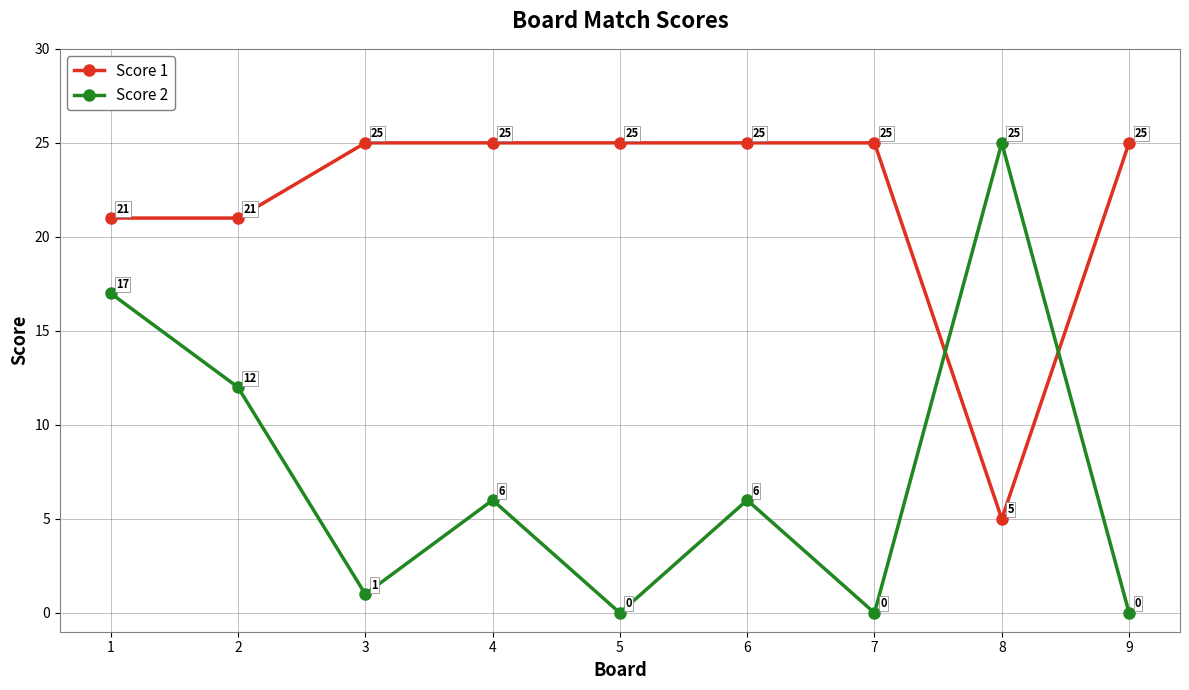

At which category is the sum across all series the highest?

1